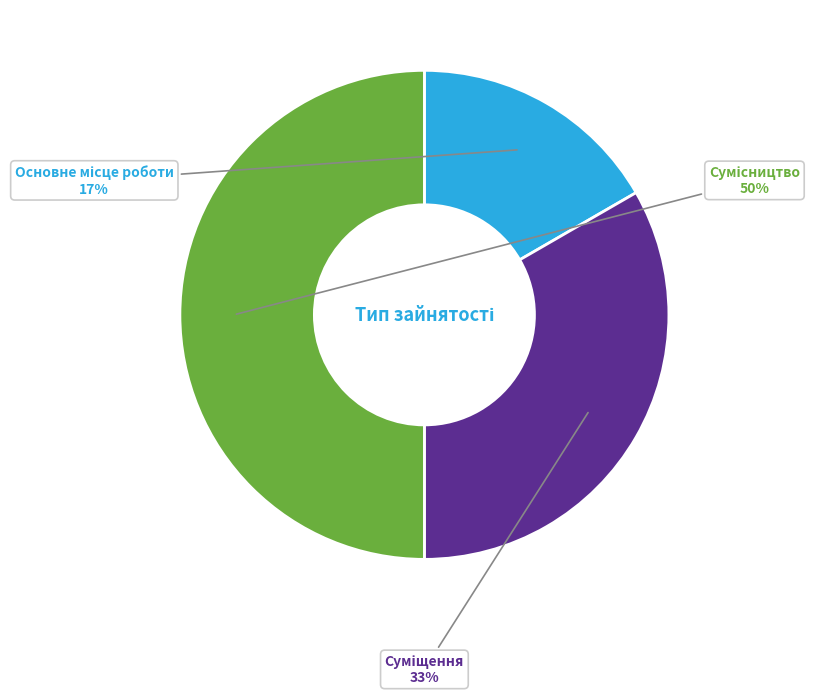

How many slices are in this pie chart?

3